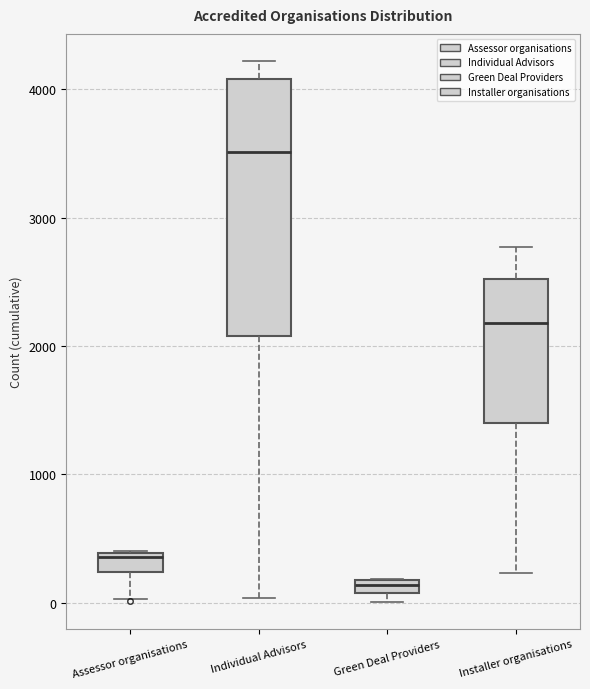

Which box's median line is the highest?

Individual Advisors